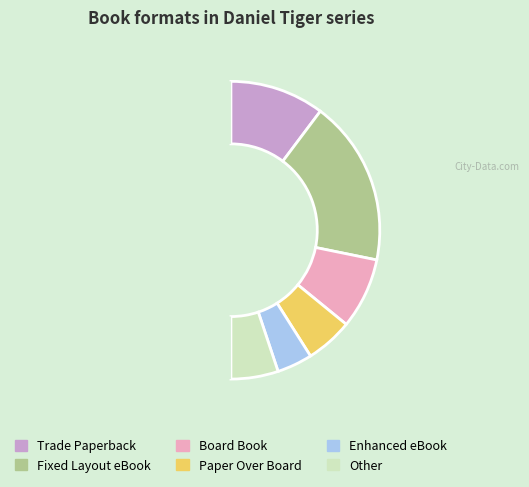

Count the number of slices in the pie.

7